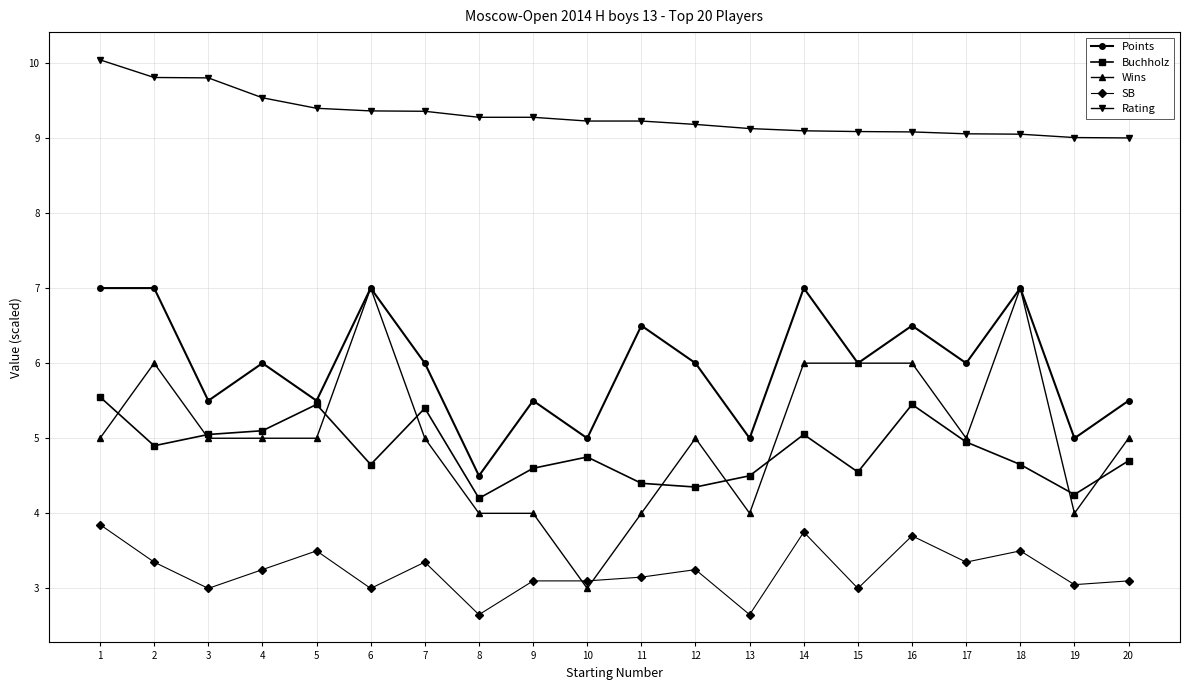

What is the total value across all series at 7?

29.1